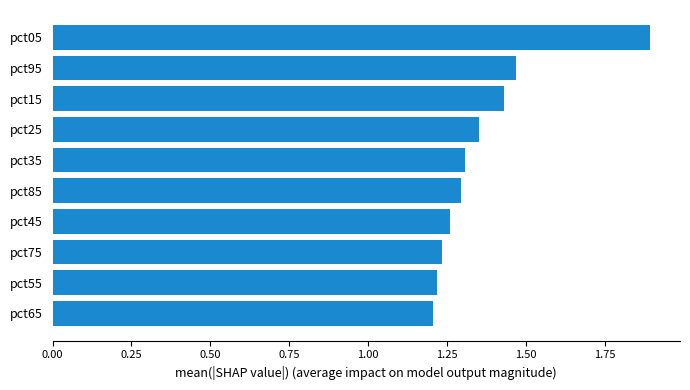

What is the sum of the values at pct45 and pct85?

2.6